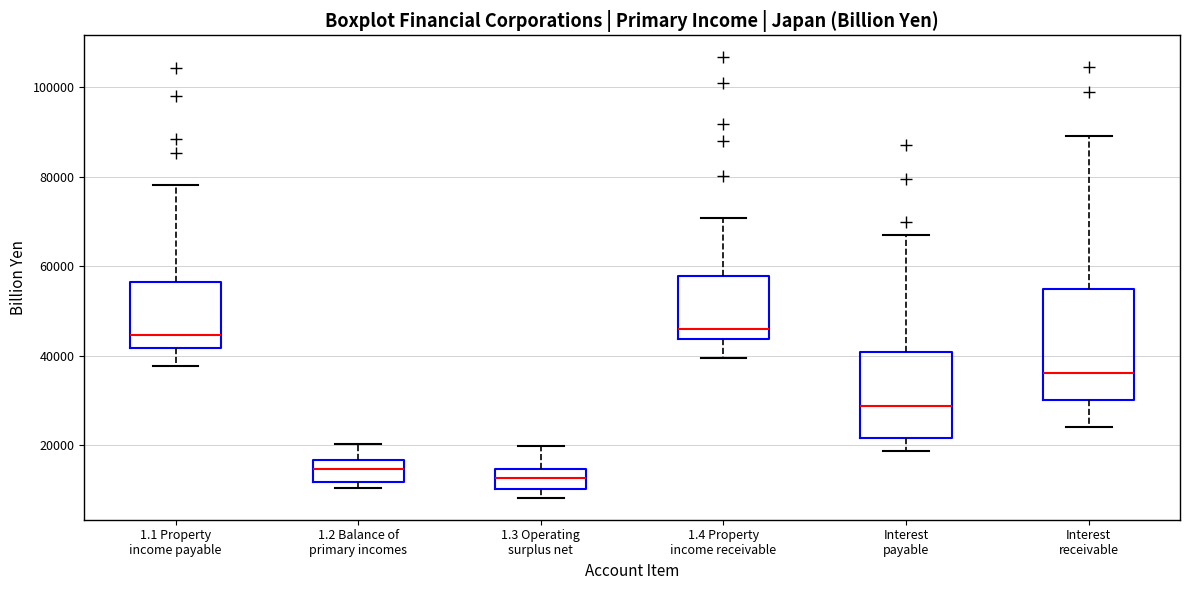

Reading left to right, transcribe this box plot: for each box, give where its median line is, the range the box spans, and where its two whiskers end, as read against the y-axis. The values are not printed on the chart, so give them approximately, as read against the axis.

1.1 Property income payable: median 44000, box 42000 to 56000, whiskers 38000 to 78000
1.2 Balance of primary incomes: median 14000, box 12000 to 16000, whiskers 10000 to 20000
1.3 Operating surplus net: median 12000, box 10000 to 14000, whiskers 8000 to 20000
1.4 Property income receivable: median 46000, box 44000 to 58000, whiskers 40000 to 70000
Interest payable: median 28000, box 22000 to 40000, whiskers 18000 to 68000
Interest receivable: median 36000, box 30000 to 56000, whiskers 24000 to 90000